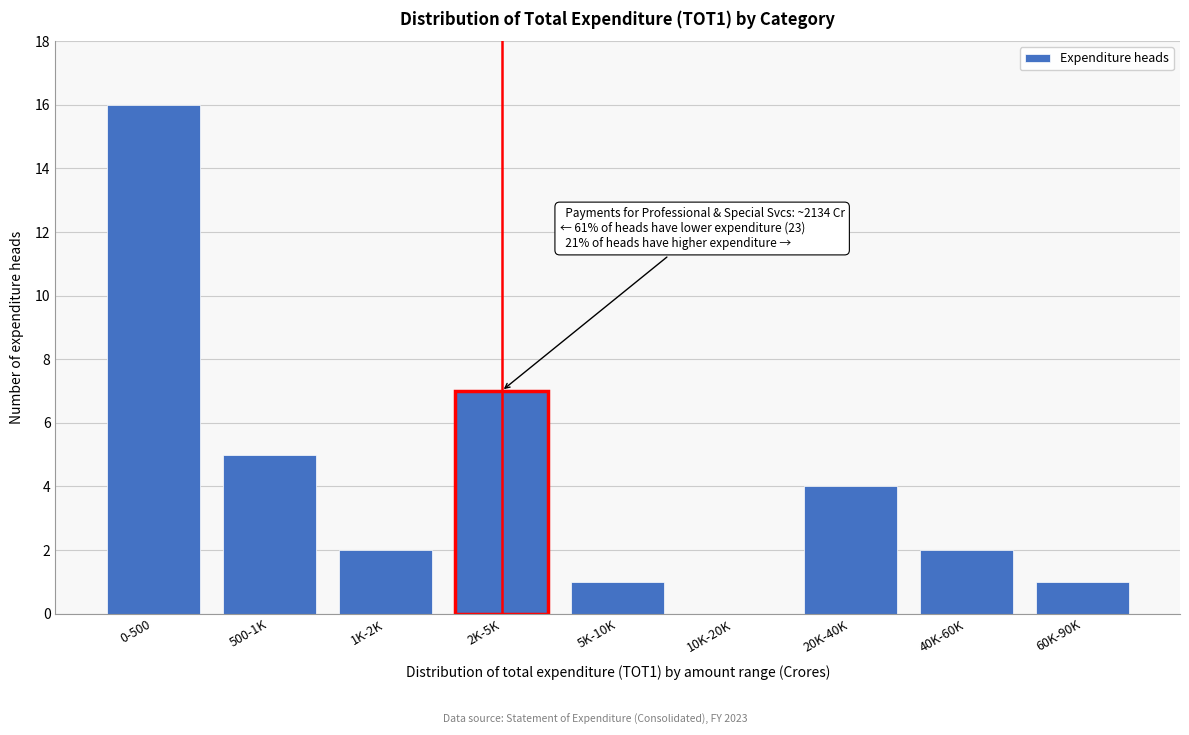

Reading right to left, what are all the values shown in this chart?

60K-90K=1	40K-60K=2	20K-40K=4	10K-20K=0	5K-10K=1	2K-5K=7	1K-2K=2	500-1K=5	0-500=16